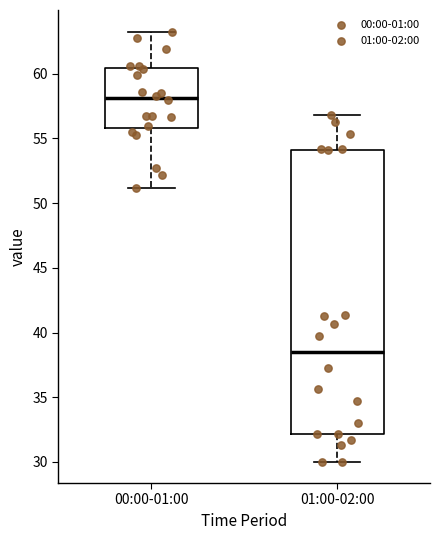

Reading left to right, read every box against the y-axis: the position of its median line, the range the box covers, and the ends of its whiskers. The values are not printed on the chart, so give them approximately, as read against the axis.

00:00-01:00: median 58.0, box 56.0 to 60.5, whiskers 51.0 to 63.5
01:00-02:00: median 38.5, box 32.0 to 54.0, whiskers 30.0 to 57.0